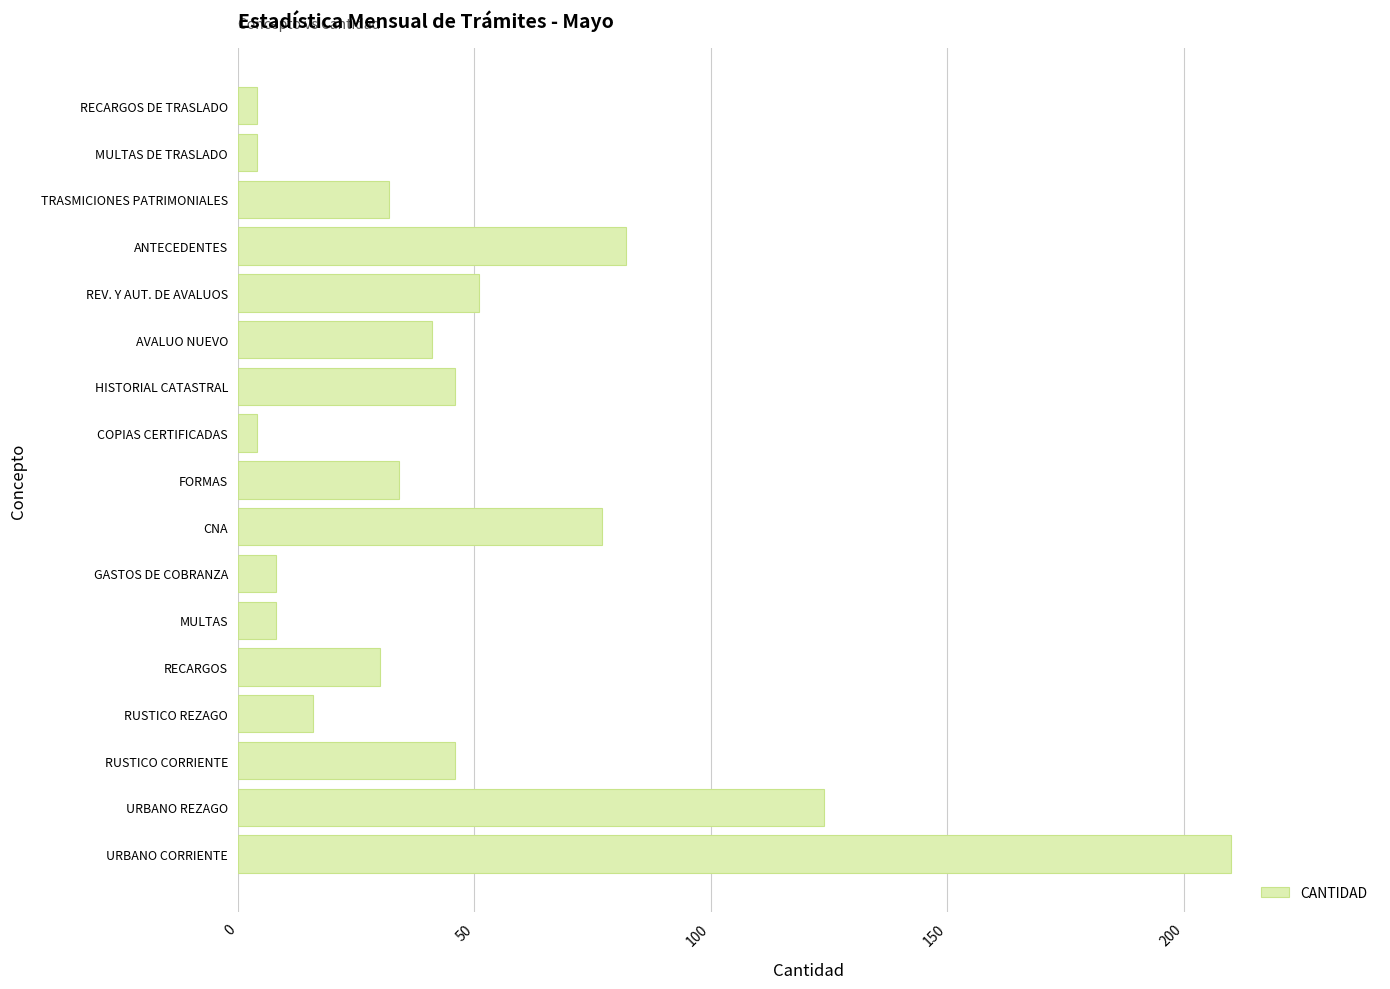

Reading bottom to top, what are all the values shown in this chart?

210	124	46	16	30	8	8	77	34	4	46	41	51	82	32	4	4